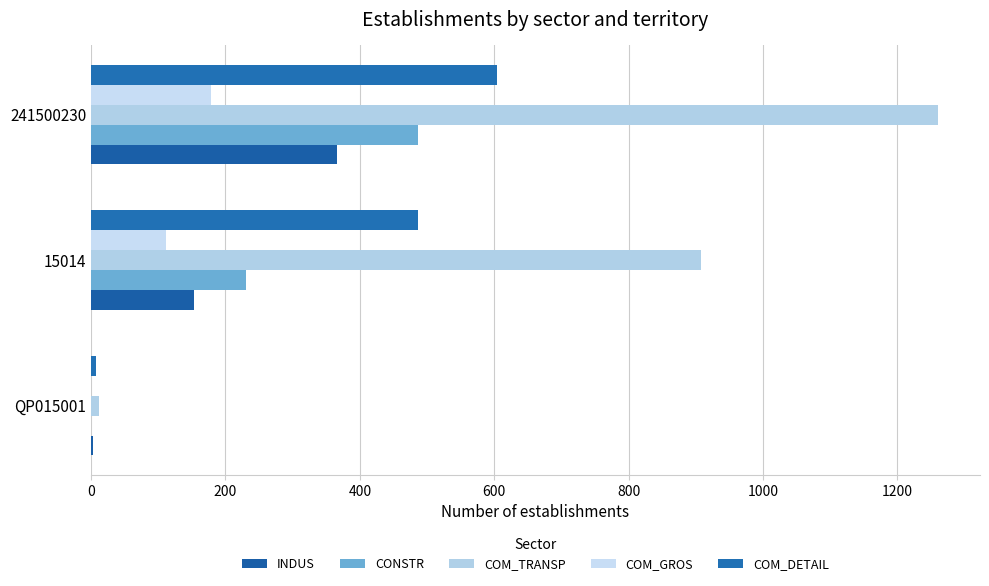

How many distinct data groups are displayed?

5